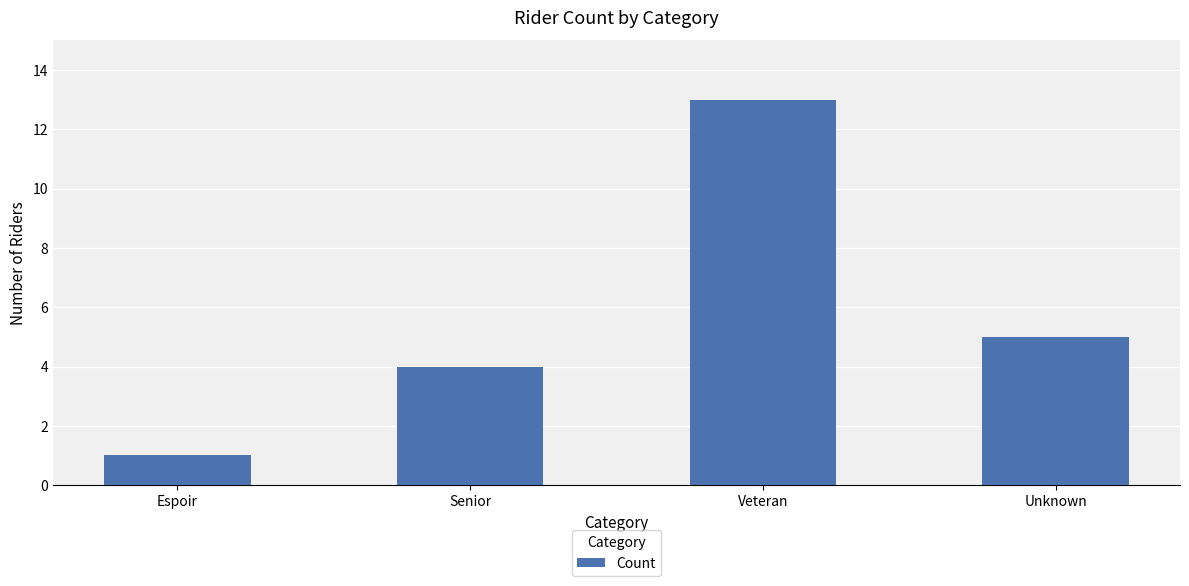

What position from the left is Unknown?

4